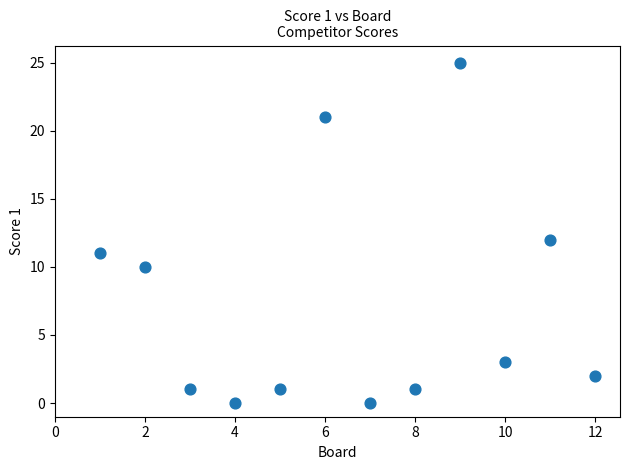

What is the range of Y values (max minus min)?

25